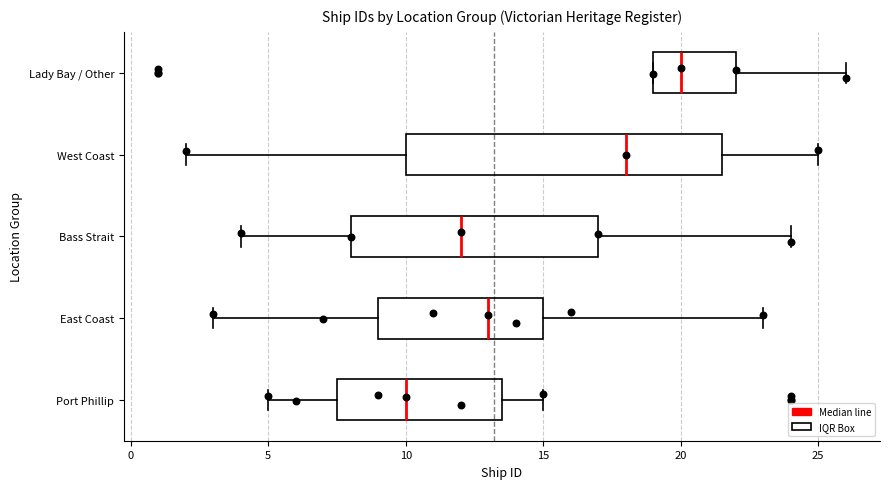

Comparing the boxes themselves (not the whiskers), which one is the widest?

West Coast